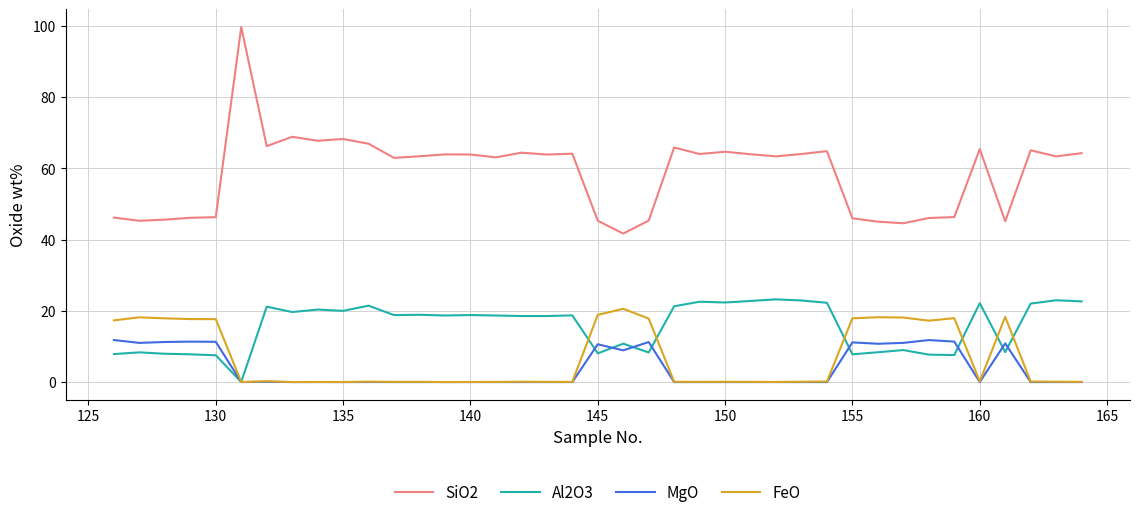

True or false: FeO has more than 0 interior local peaks.

True